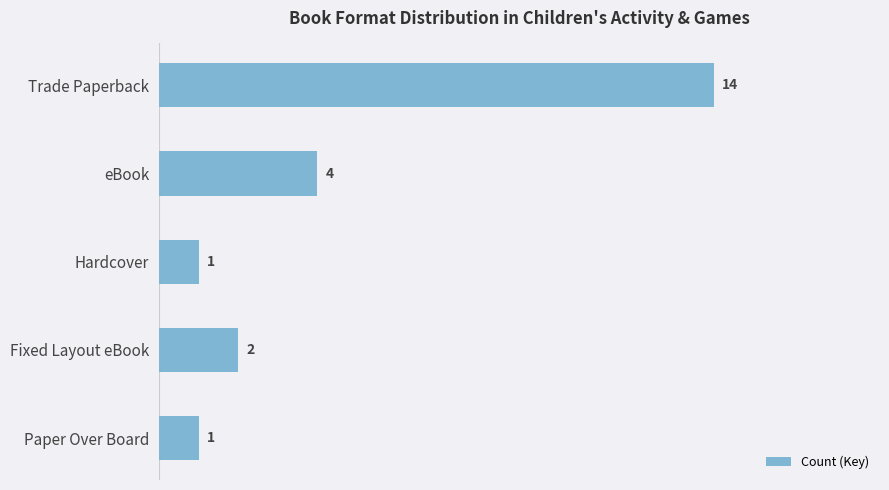

How many values are below 2?

2